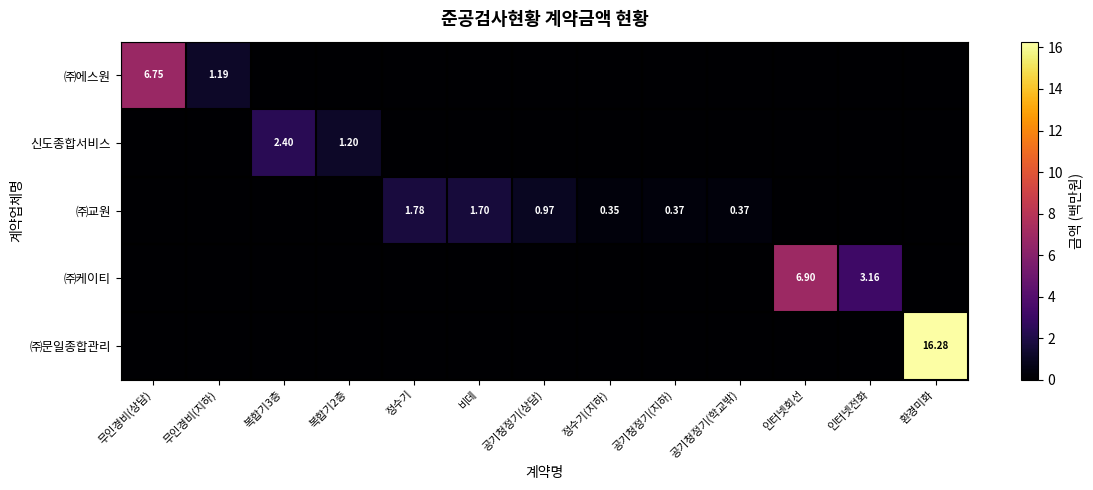

Between 공기청정기(상담) and 정수기(지하), which series saw the biggest shift?

㈜교원